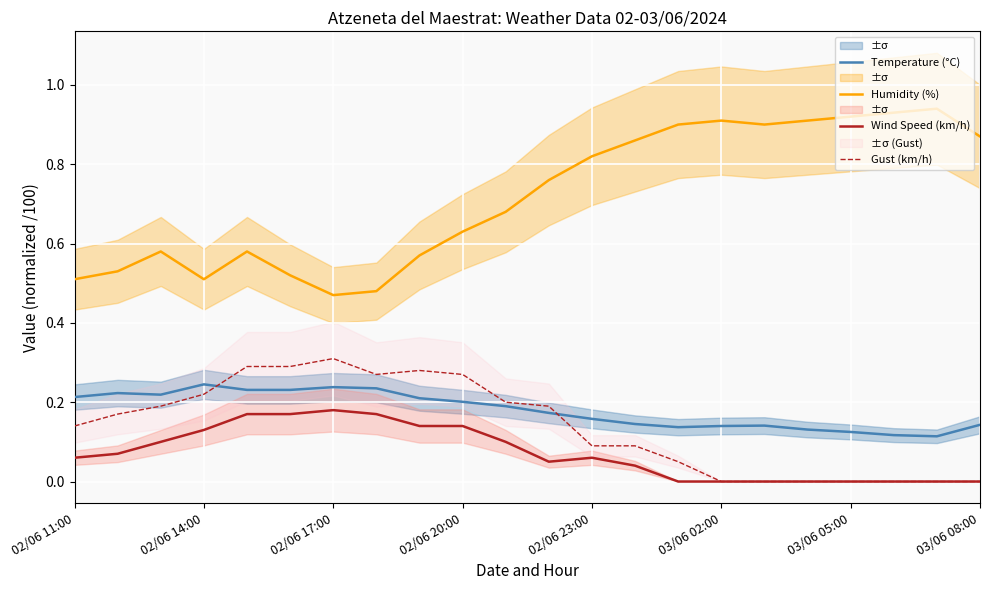

What position from the left is 13?

14